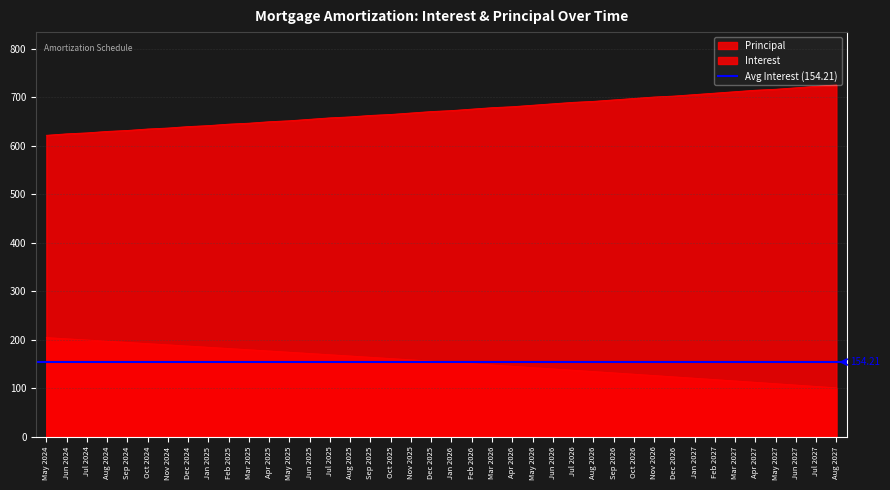

The Interest series shows 104.5 at Jul 2024. True or false?

False